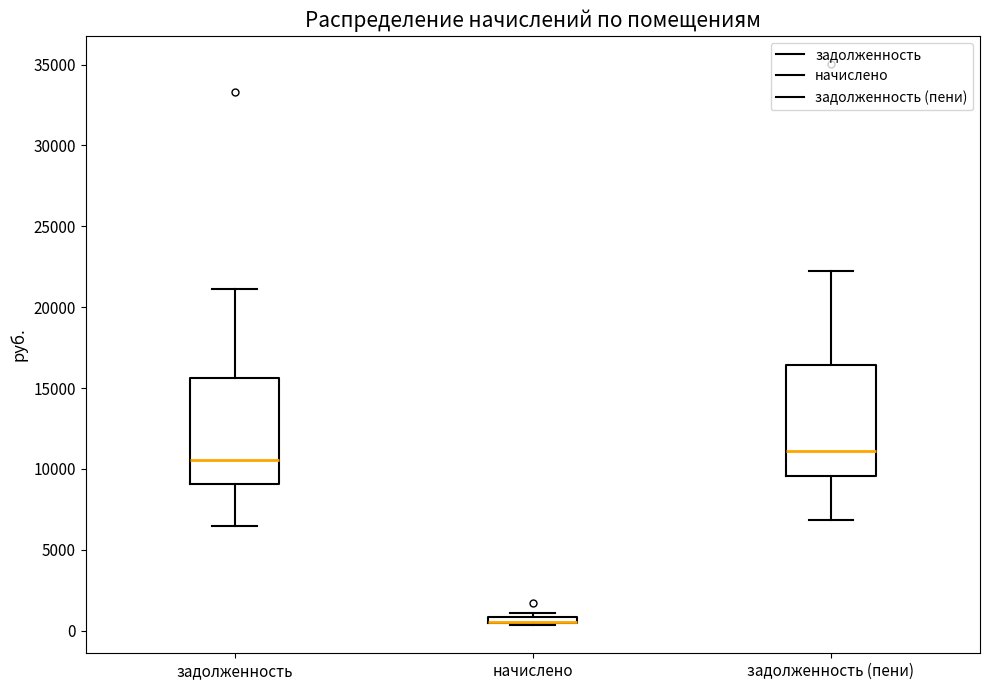

Where does the lower whisker of the box for задолженность end on the y-axis? The values are not printed on the chart, so give them approximately, as read against the axis.

6500